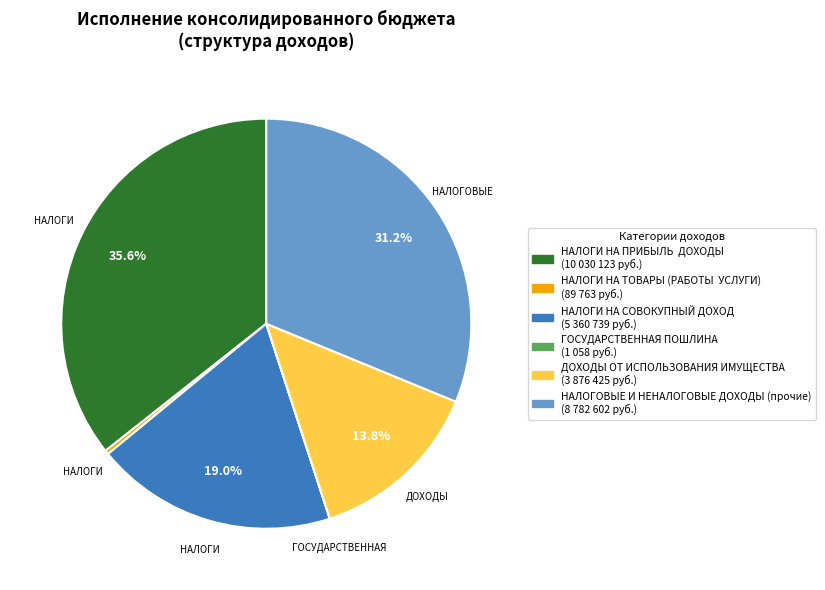

Does any single category account for the majority?

No